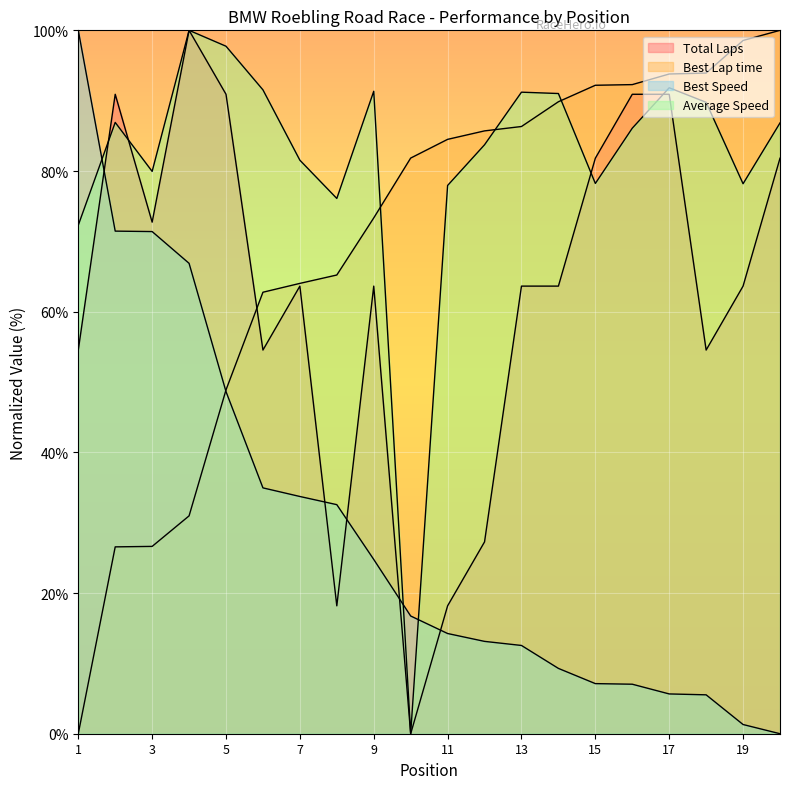

True or false: Average Speed and Total Laps cross at least once.

True